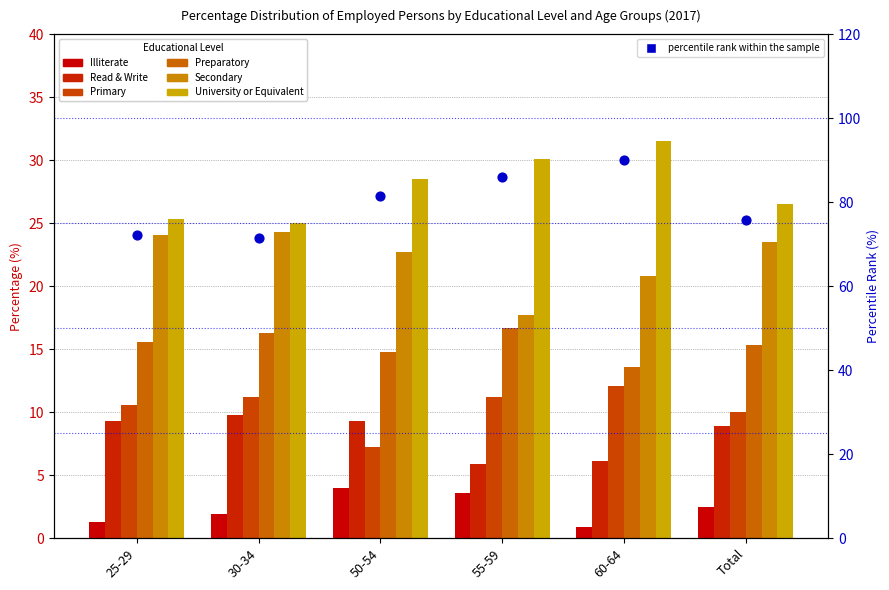

Is the value of Read & Write at 50-54 greater than the value of Illiterate at Total?

Yes